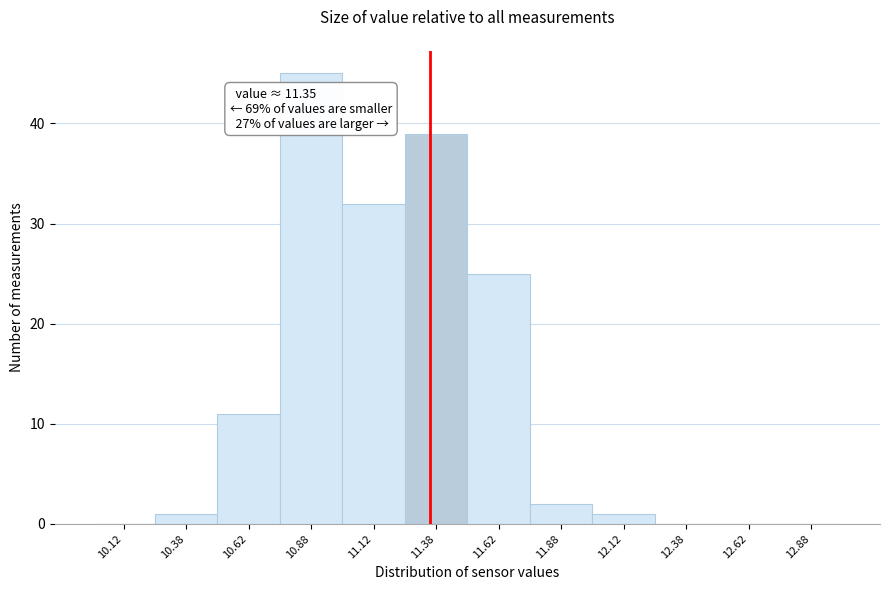

Over which range of the x-axis is the bar tallest?

10.75 to 11.00